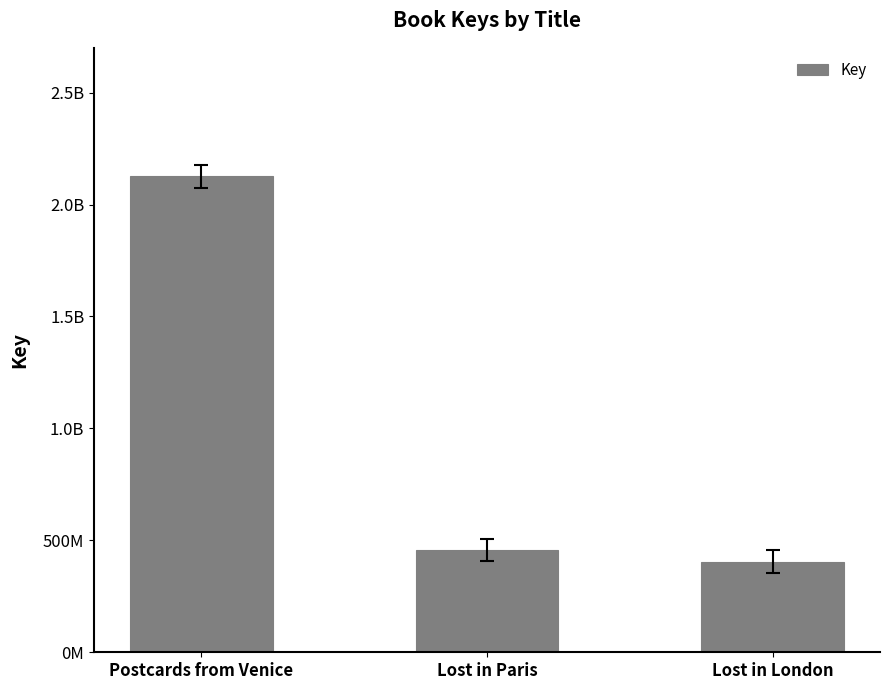

What is the difference between the maximum and minimum values?

1720200809